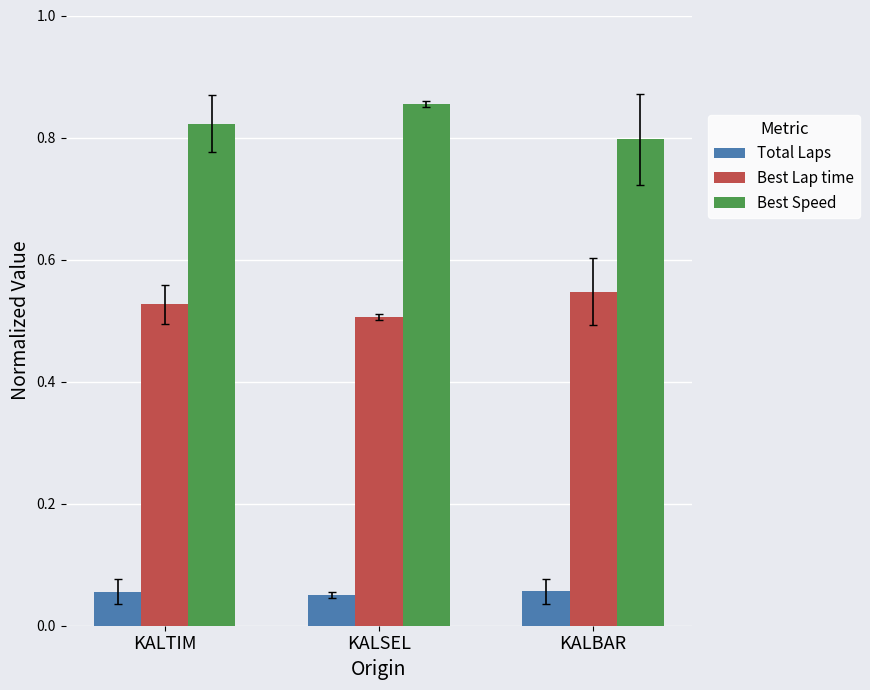

List the series in order of their overall mean, lowest first.

Total Laps, Best Lap time, Best Speed